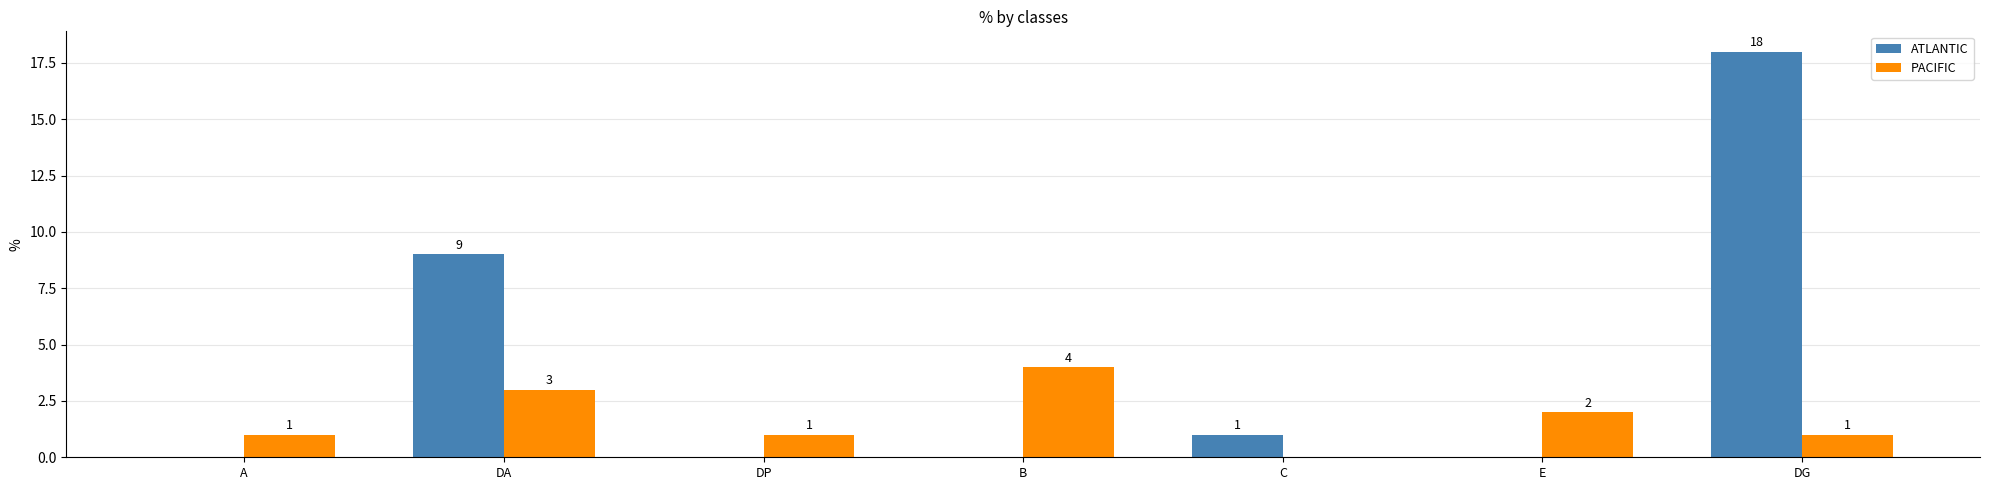

Which series changed the most between DP and E?

PACIFIC